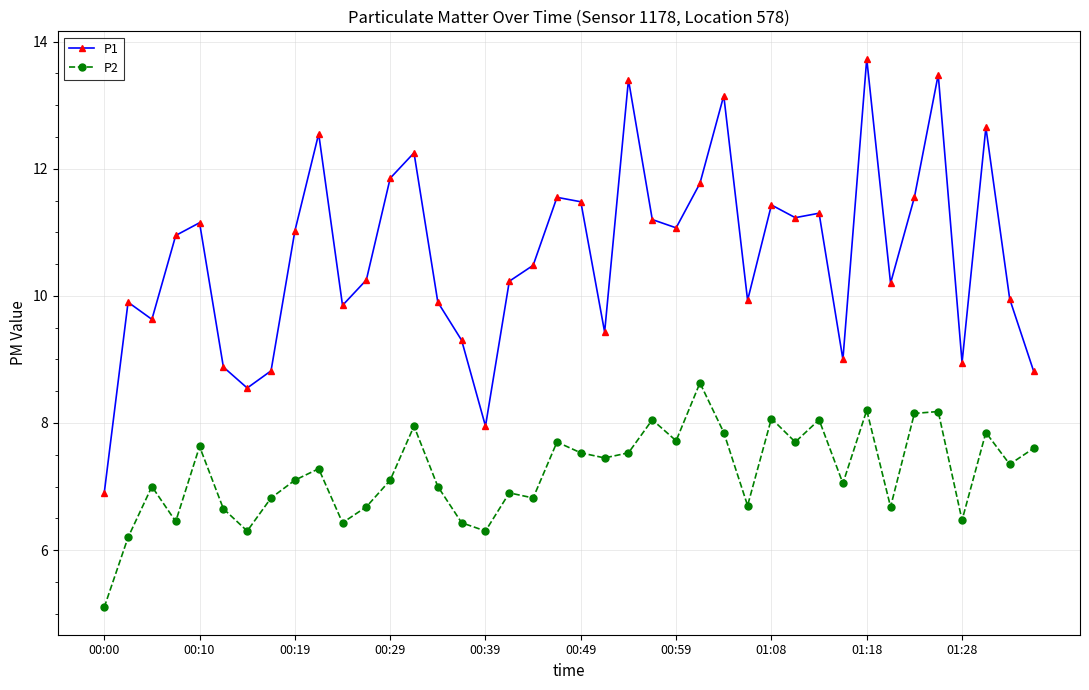

True or false: P2 and P1 intersect in this chart.

False